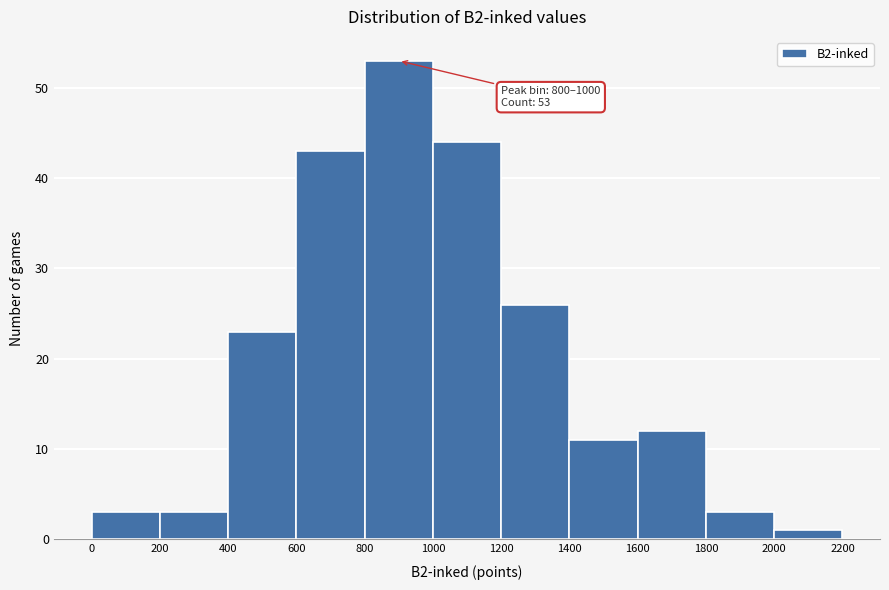

Which range on the x-axis has the tallest bar?

800 to 1000